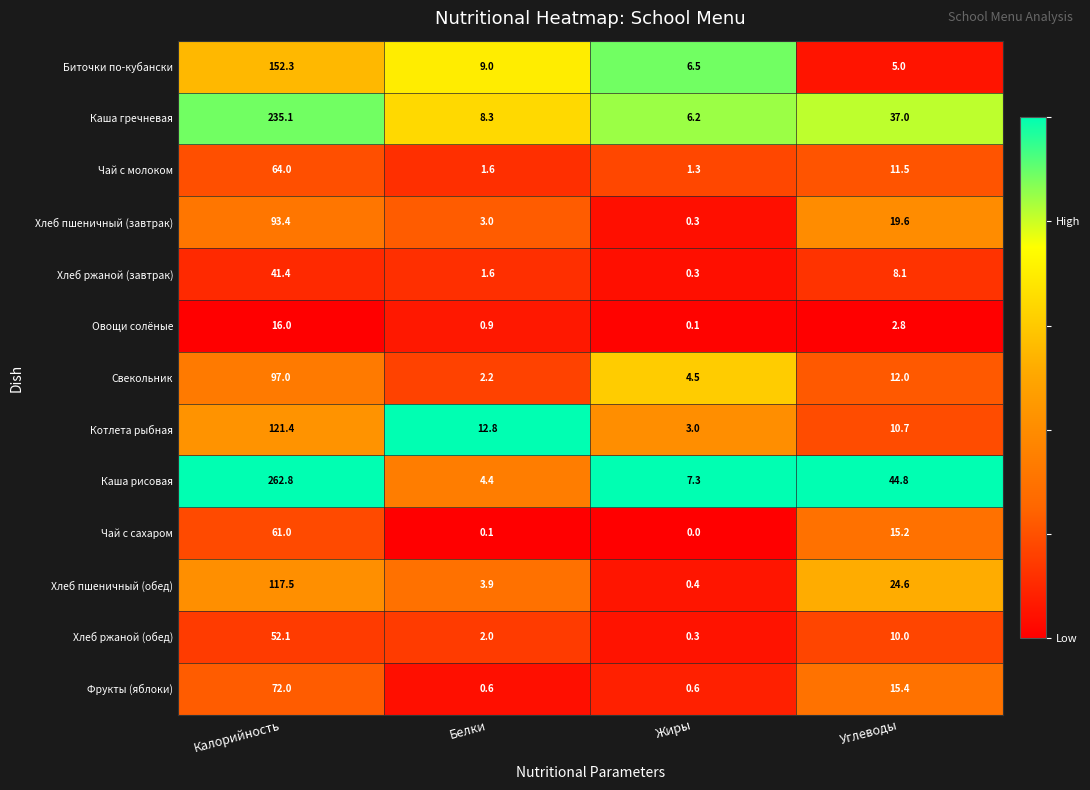

At which label does Биточки по-кубански first exceed 9?

Калорийность